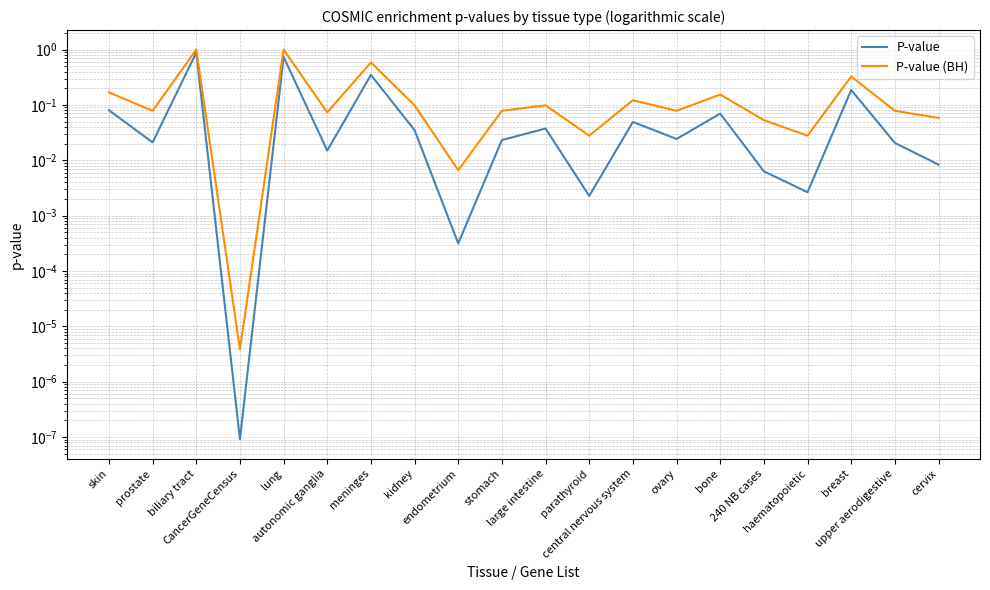

True or false: P-value and P-value (BH) intersect in this chart.

False